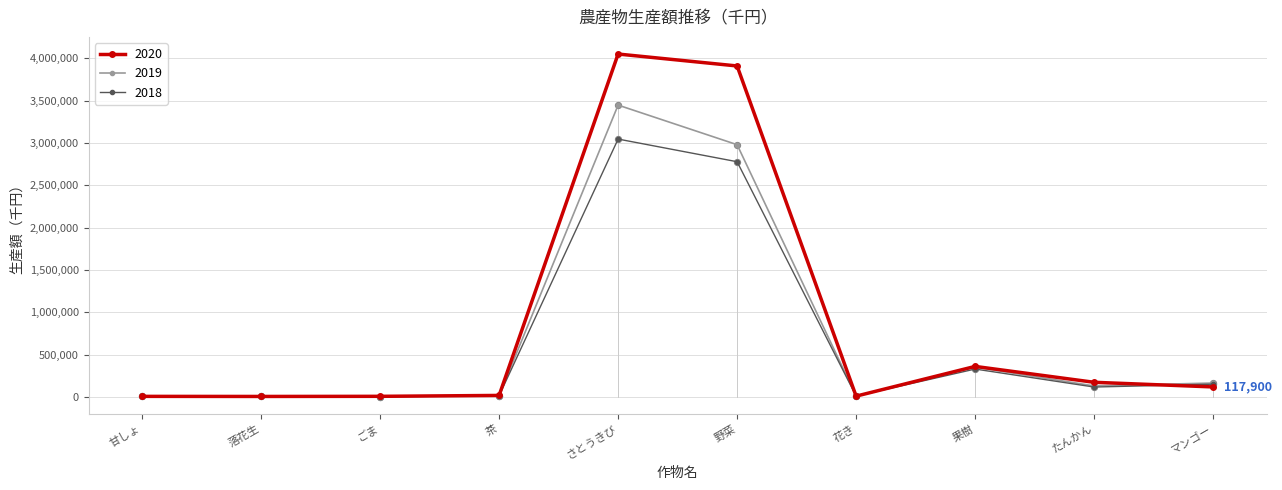

What are all the series names shown in the legend?

2020, 2019, 2018